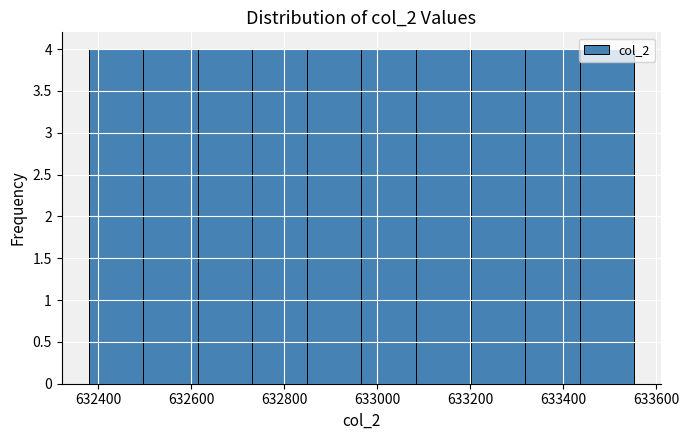

How tall is the bar that spans 632500 to 632620 on the x-axis? Neither the bar edges nor the heights are printed on the chart, so give them approximately, as read against the axes.

4